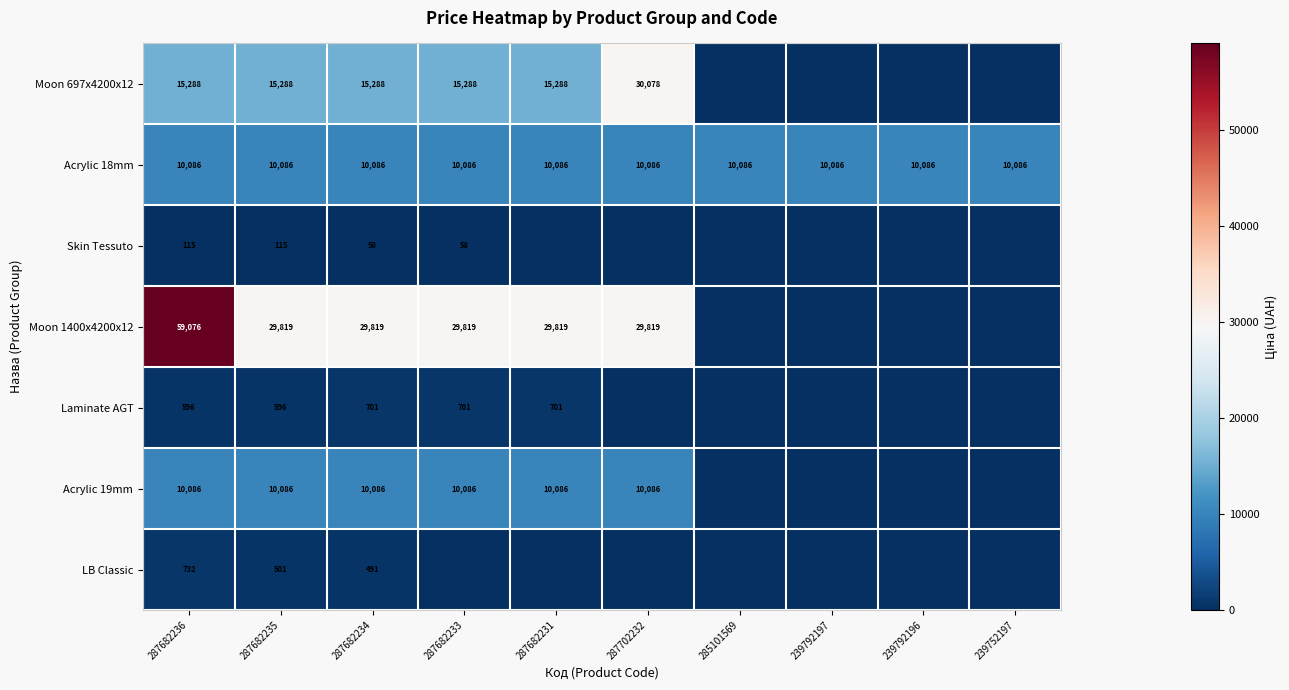

At how many categories does at least one series exceed 5855?

10